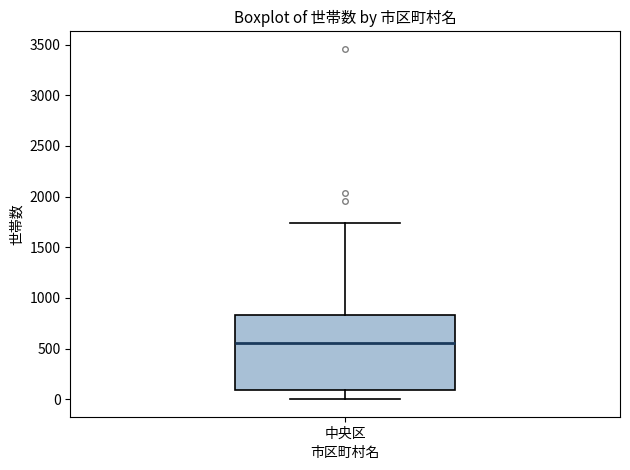

Transcribe this box plot: give where the median line is, the range the box spans, and where the two whiskers end, as read against the y-axis. The values are not printed on the chart, so give them approximately, as read against the axis.

median 550, box 100 to 850, whiskers 0 to 1750